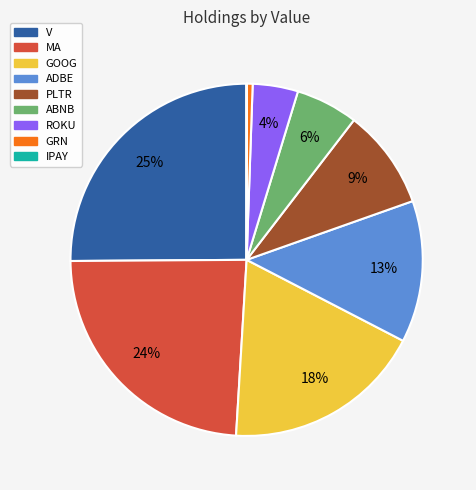

True or false: ADBE accounts for 13% of the total.

True